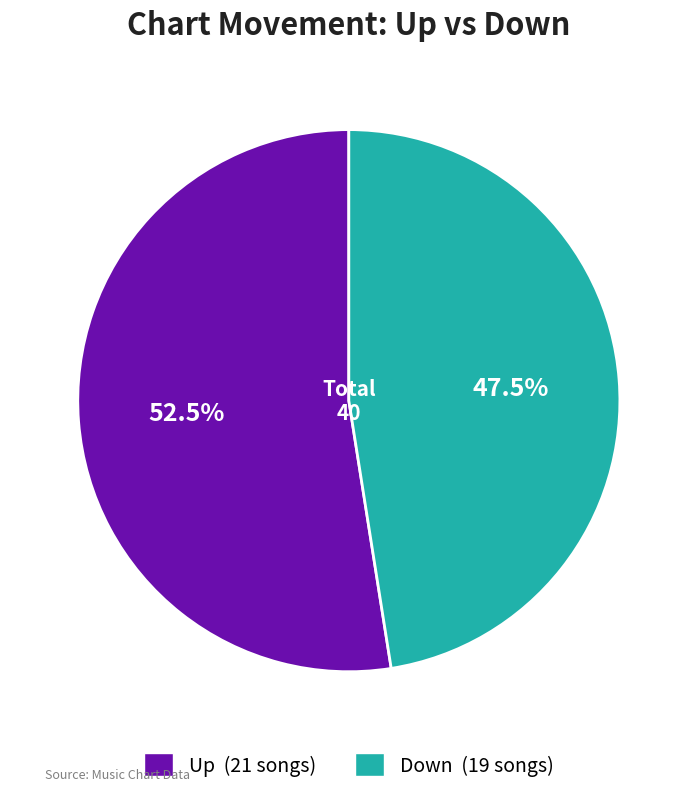

Does any single category account for the majority?

Yes